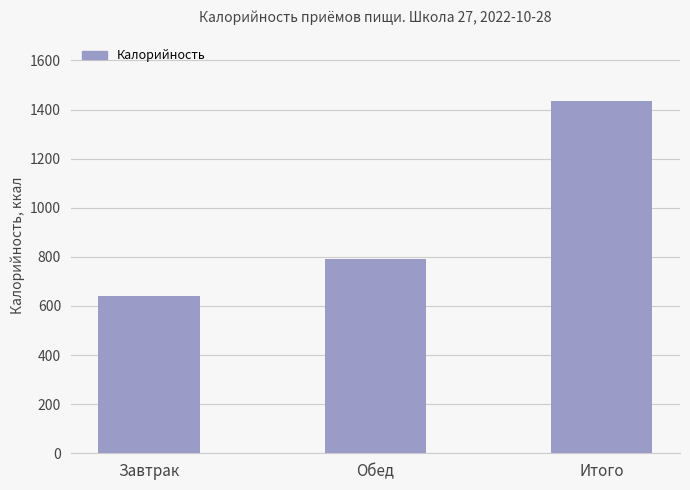

Reading right to left, list all the values displayed in this chart.

Итого=1433	Обед=791	Завтрак=642